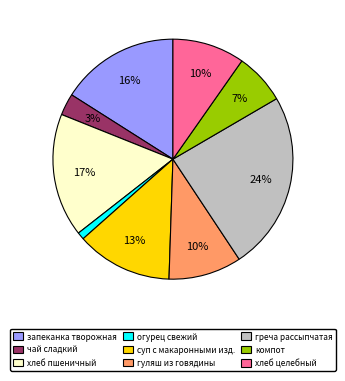

To the nearest percent, what is the combined percentage of запеканка творожная and суп с макаронными изд.?

29%